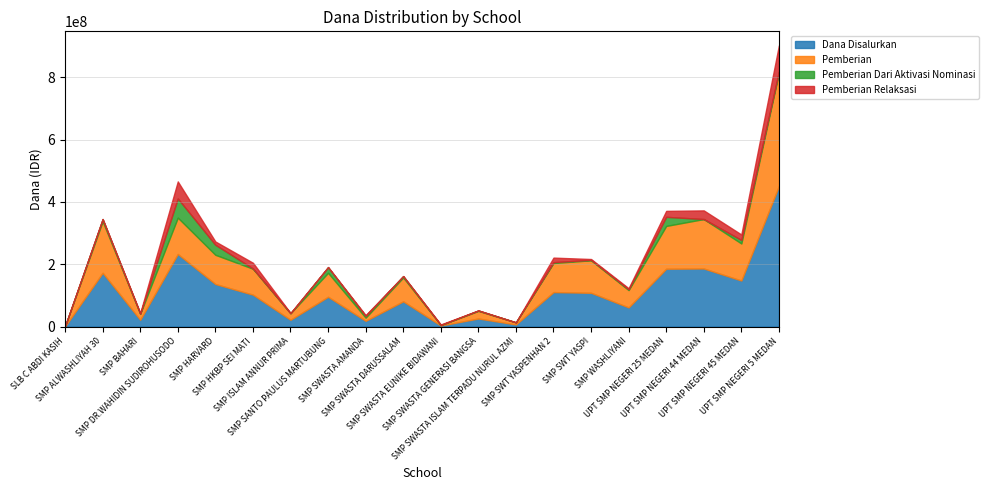

Reading left to right, extract all data points from this chart.

Dana Disalurkan: SLB C ABDI KASIH=750000	SMP ALWASHLIYAH 30=172500000	SMP BAHARI=21750000	SMP DR.WAHIDIN SUDIROHUSODO=232875000	SMP HARVARD=136500000	SMP HKBP SEI MATI=102375000	SMP ISLAM ANNUR PRIMA=21750000	SMP SANTO PAULUS MARTUBUNG=95625000	SMP SWASTA AMANDA=18375000	SMP SWASTA DARUSSALAM=81000000	SMP SWASTA EUNIKE BIDAWANI=3375000	SMP SWASTA GENERASI BANGSA=25875000	SMP SWASTA ISLAM TERPADU NURUL AZMI=6750000	SMP SWT YASPENHAN 2=110625000	SMP SWT YASPI=108375000	SMP WASHLIYANI=61500000	UPT SMP NEGERI 25 MEDAN=185625000	UPT SMP NEGERI 44 MEDAN=186375000	UPT SMP NEGERI 45 MEDAN=147750000	UPT SMP NEGERI 5 MEDAN=451125000
Pemberian: SLB C ABDI KASIH=750000	SMP ALWASHLIYAH 30=165375000	SMP BAHARI=19500000	SMP DR.WAHIDIN SUDIROHUSODO=116625000	SMP HARVARD=93750000	SMP HKBP SEI MATI=83250000	SMP ISLAM ANNUR PRIMA=21000000	SMP SANTO PAULUS MARTUBUNG=76875000	SMP SWASTA AMANDA=10125000	SMP SWASTA DARUSSALAM=76500000	SMP SWASTA EUNIKE BIDAWANI=1500000	SMP SWASTA GENERASI BANGSA=24375000	SMP SWASTA ISLAM TERPADU NURUL AZMI=6750000	SMP SWT YASPENHAN 2=93375000	SMP SWT YASPI=104250000	SMP WASHLIYANI=55500000	UPT SMP NEGERI 25 MEDAN=137250000	UPT SMP NEGERI 44 MEDAN=158625000	UPT SMP NEGERI 45 MEDAN=118875000	UPT SMP NEGERI 5 MEDAN=363375000
Pemberian Dari Aktivasi Nominasi: SLB C ABDI KASIH=0	SMP ALWASHLIYAH 30=7125000	SMP BAHARI=0	SMP DR.WAHIDIN SUDIROHUSODO=61500000	SMP HARVARD=32250000	SMP HKBP SEI MATI=750000	SMP ISLAM ANNUR PRIMA=0	SMP SANTO PAULUS MARTUBUNG=18000000	SMP SWASTA AMANDA=5625000	SMP SWASTA DARUSSALAM=4500000	SMP SWASTA EUNIKE BIDAWANI=0	SMP SWASTA GENERASI BANGSA=1500000	SMP SWASTA ISLAM TERPADU NURUL AZMI=0	SMP SWT YASPENHAN 2=2625000	SMP SWT YASPI=1500000	SMP WASHLIYANI=2625000	UPT SMP NEGERI 25 MEDAN=29250000	UPT SMP NEGERI 44 MEDAN=0	UPT SMP NEGERI 45 MEDAN=11250000	UPT SMP NEGERI 5 MEDAN=4125000
Pemberian Relaksasi: SLB C ABDI KASIH=0	SMP ALWASHLIYAH 30=0	SMP BAHARI=2250000	SMP DR.WAHIDIN SUDIROHUSODO=54750000	SMP HARVARD=10500000	SMP HKBP SEI MATI=18375000	SMP ISLAM ANNUR PRIMA=750000	SMP SANTO PAULUS MARTUBUNG=750000	SMP SWASTA AMANDA=2625000	SMP SWASTA DARUSSALAM=0	SMP SWASTA EUNIKE BIDAWANI=1875000	SMP SWASTA GENERASI BANGSA=0	SMP SWASTA ISLAM TERPADU NURUL AZMI=0	SMP SWT YASPENHAN 2=14625000	SMP SWT YASPI=2625000	SMP WASHLIYANI=3375000	UPT SMP NEGERI 25 MEDAN=19125000	UPT SMP NEGERI 44 MEDAN=27750000	UPT SMP NEGERI 45 MEDAN=17625000	UPT SMP NEGERI 5 MEDAN=83625000